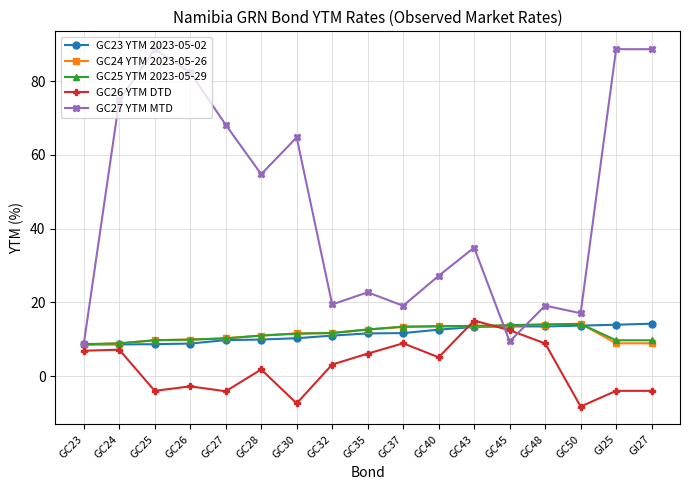

Which series ends up on top after the final intersection of GC26 YTM DTD and GC25 YTM 2023-05-29?

GC25 YTM 2023-05-29